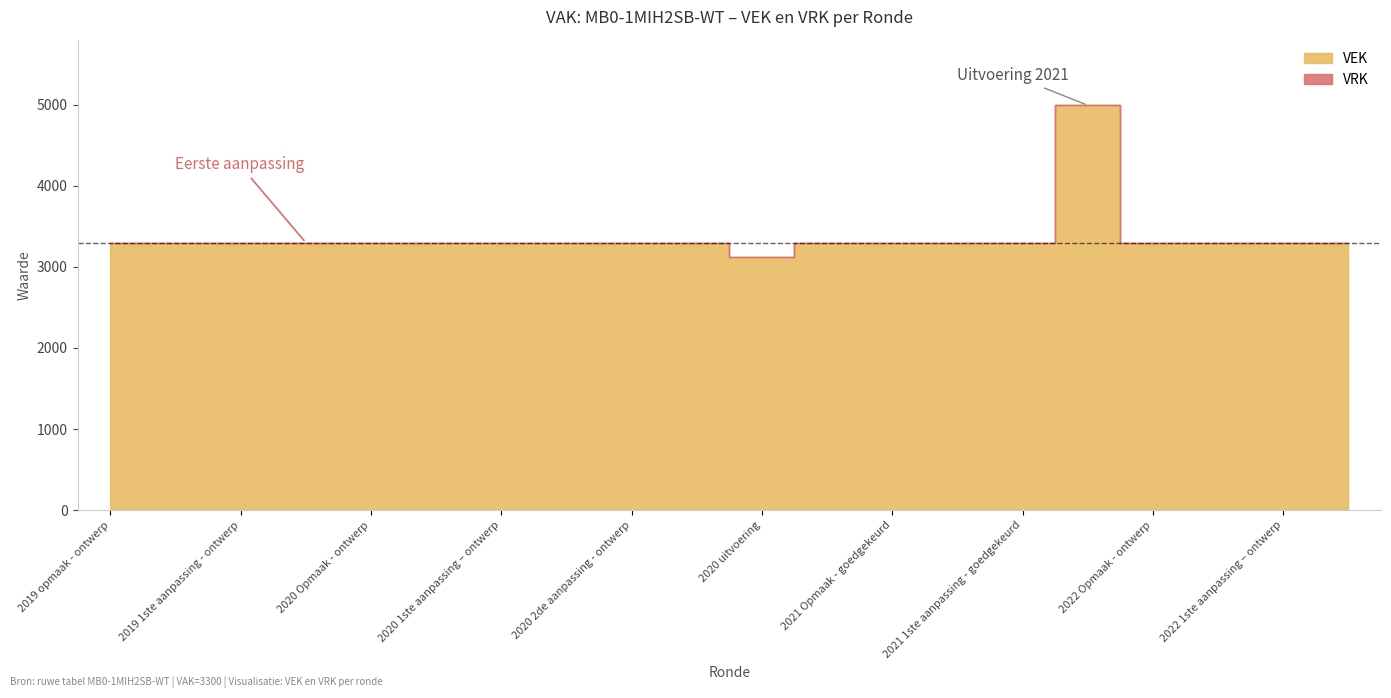

How many data points in VEK are less than 3300?

1